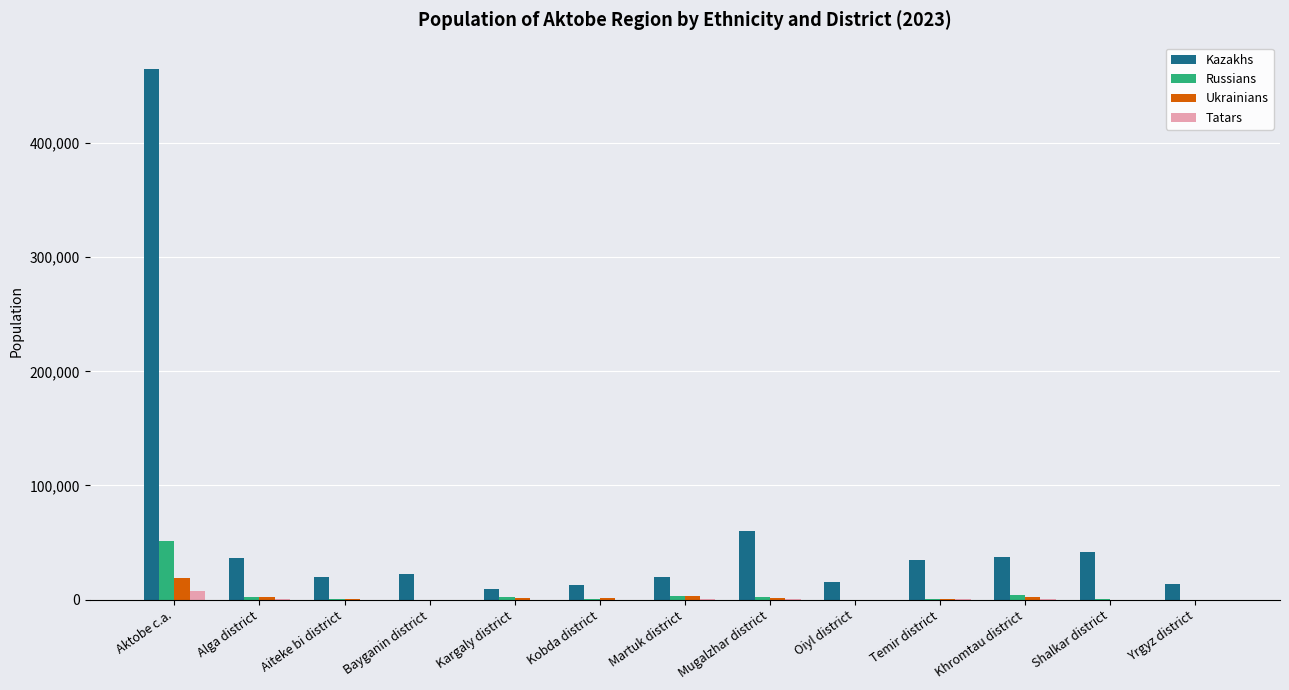

At which category is the sum across all series the highest?

Aktobe c.a.